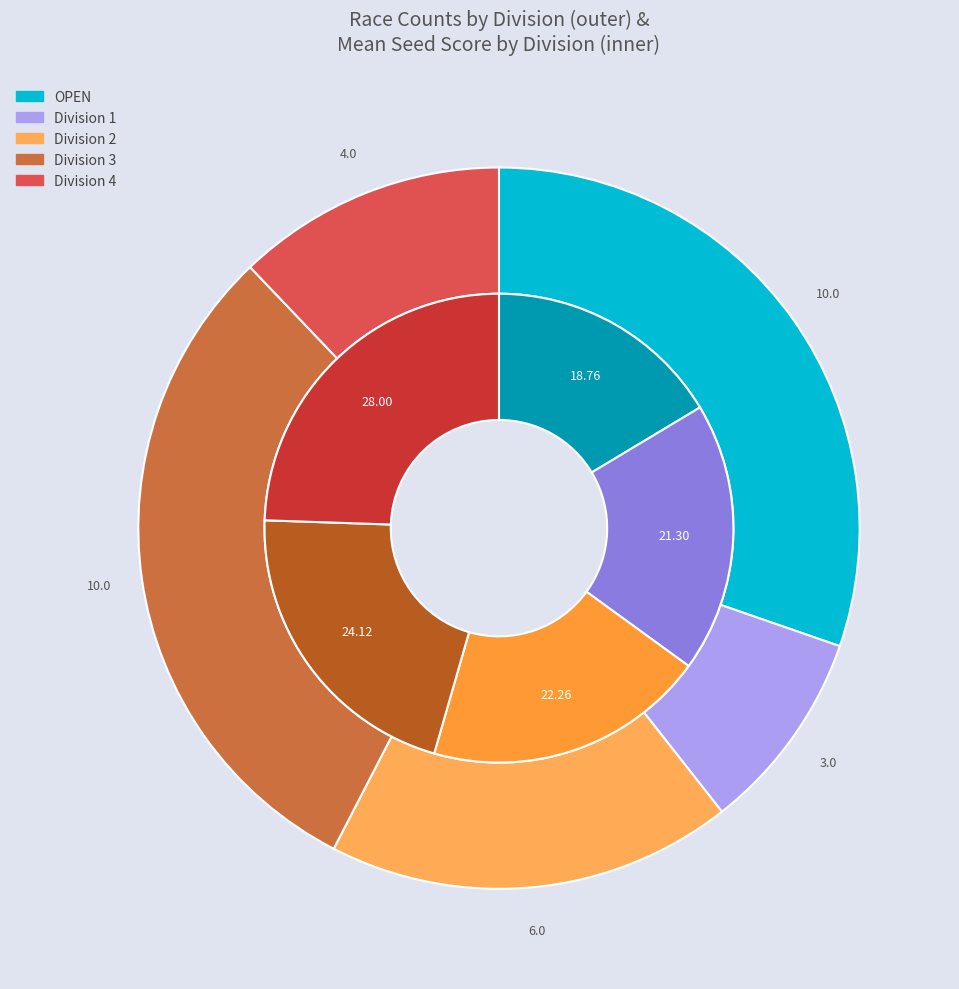

Which slice is the largest?

4